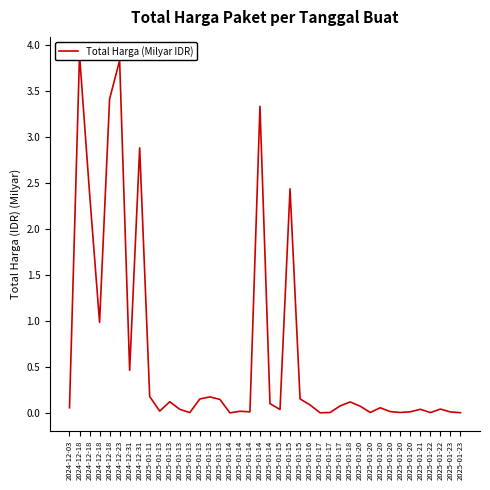

What is the difference between the second highest and second lowest values?

3.8